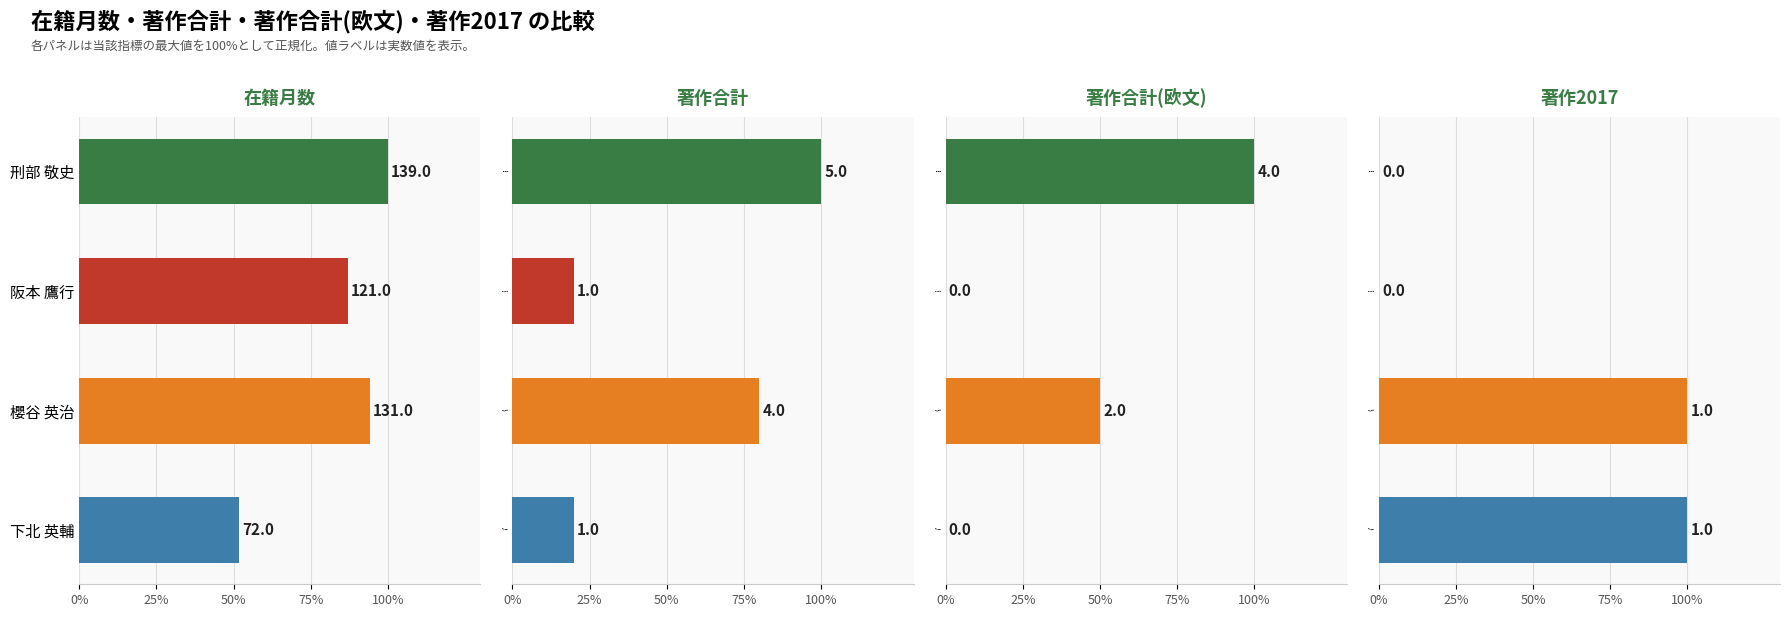

True or false: 著作2017 has a value of 0.0 at 阪本 鷹行.

True